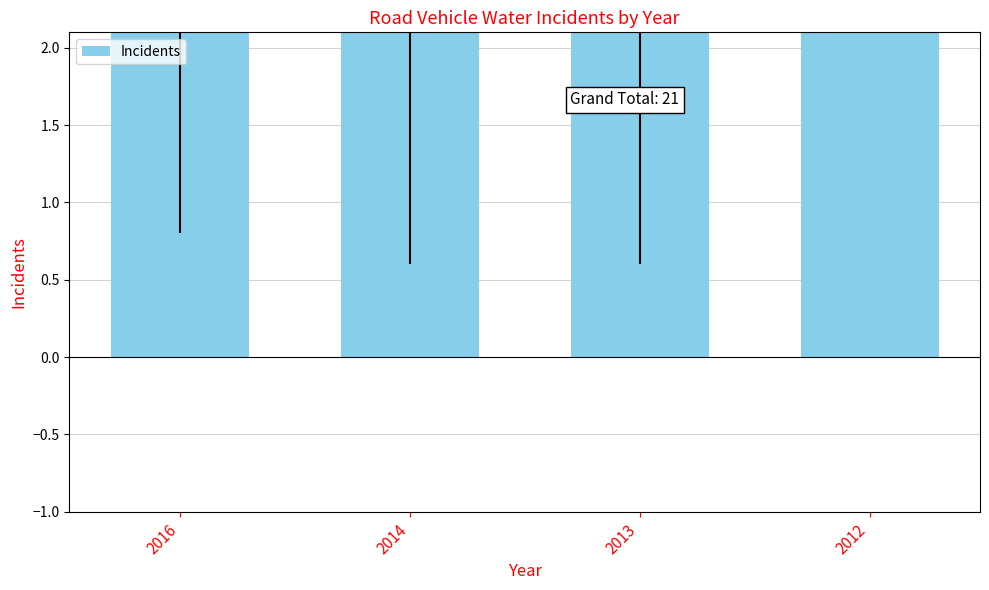

Where is the data nearest to the value 7?

2016